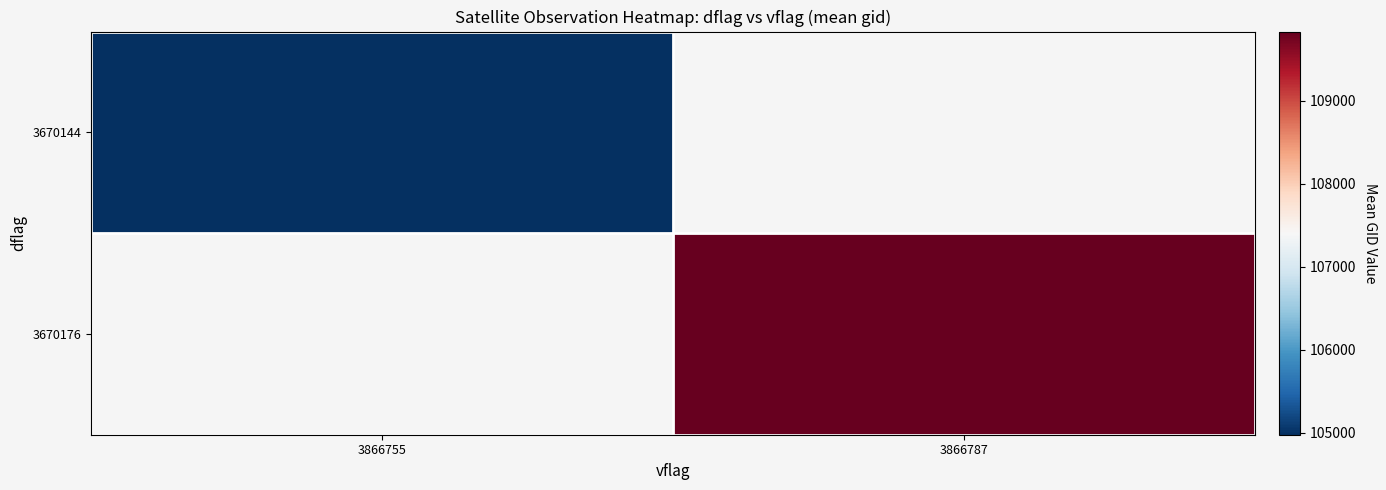

Rank the categories by 3670176 value from lowest to highest.

3866755, 3866787